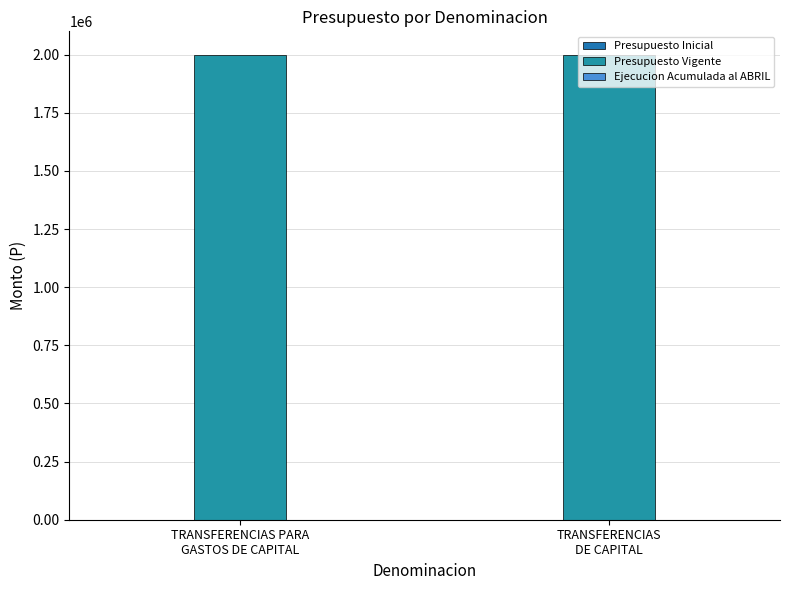

At which category is the sum across all series the highest?

TRANSFERENCIAS PARA
GASTOS DE CAPITAL